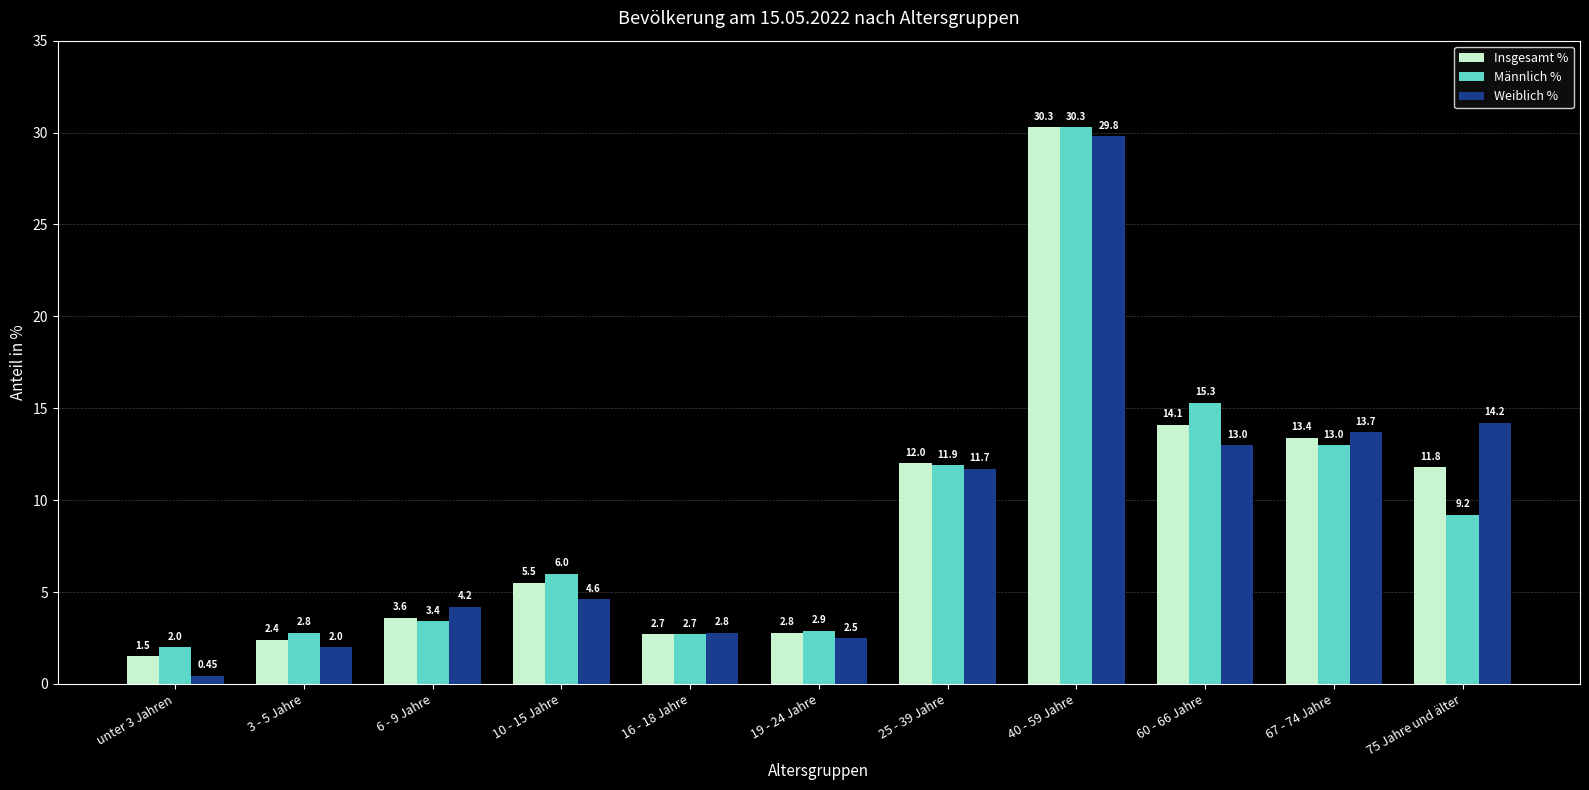

What is the difference between the Insgesamt % values at 6 - 9 Jahre and 16 - 18 Jahre?

0.9